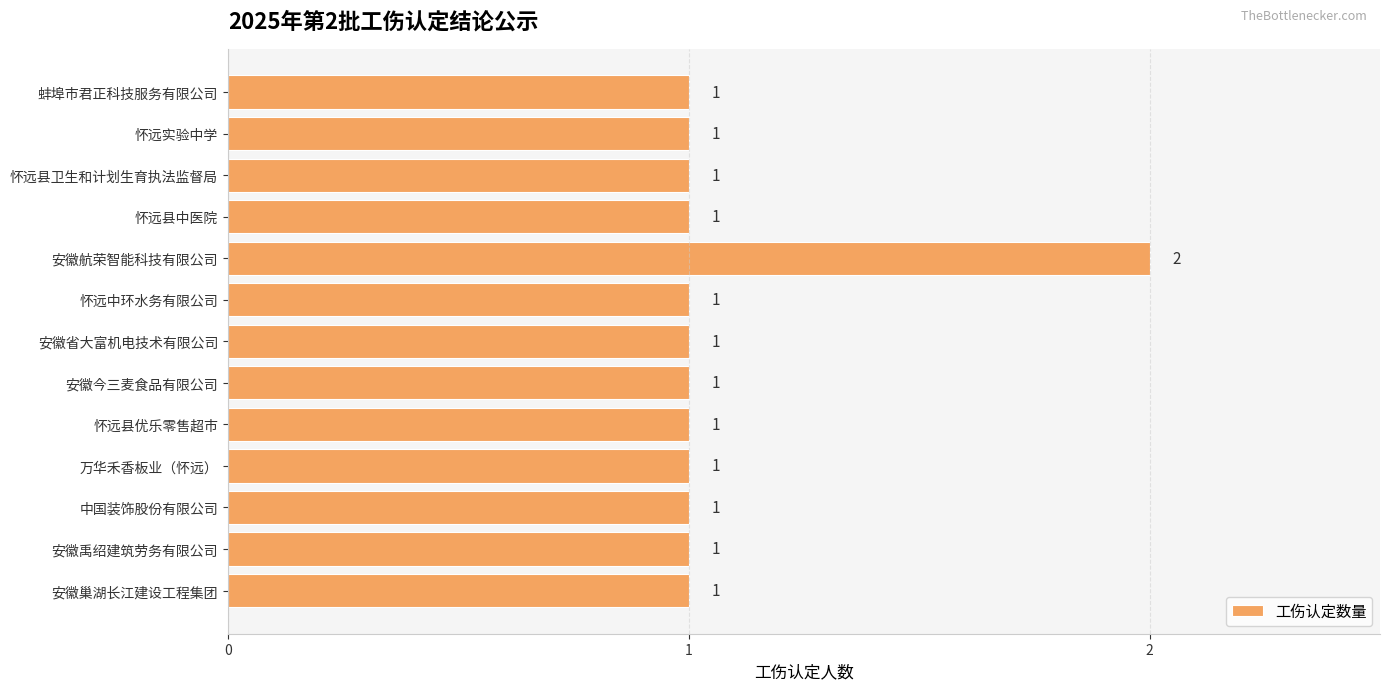

The value at 中国装饰股份有限公司 is 1. True or false?

True